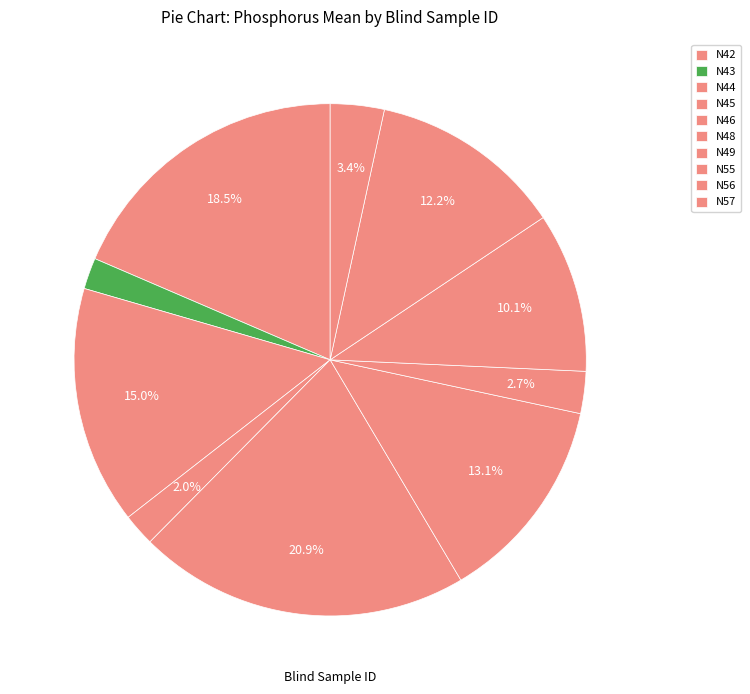

How many segments does this pie chart have?

10